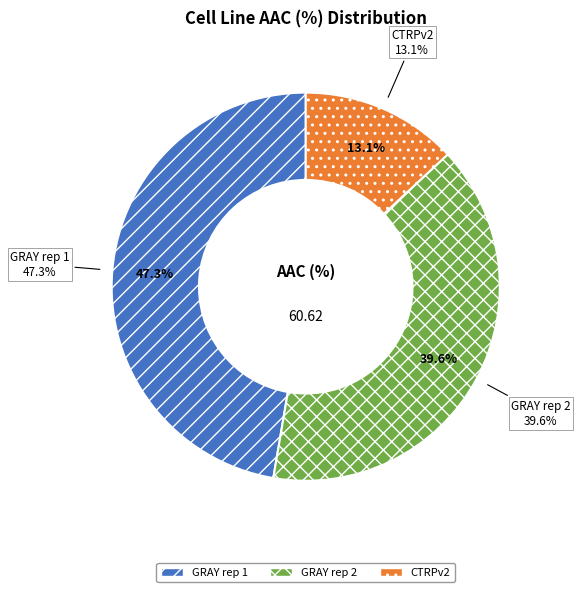

Does any single category account for the majority?

No